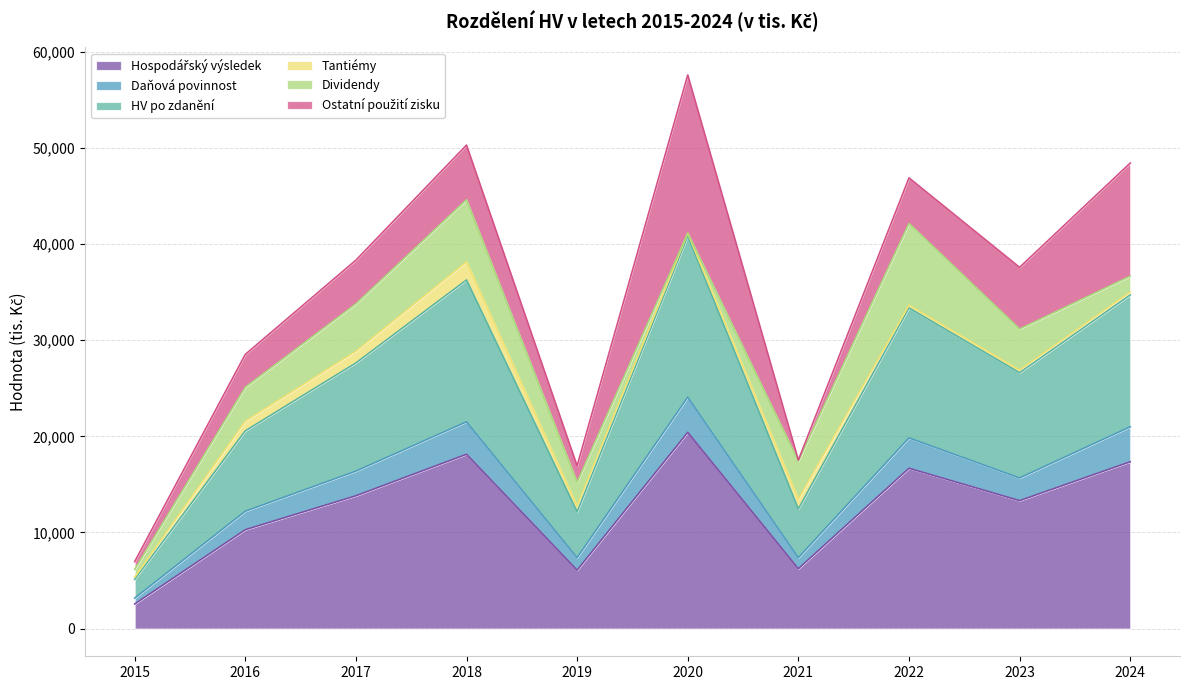

Does the chart display data point markers on the line(s)?

No